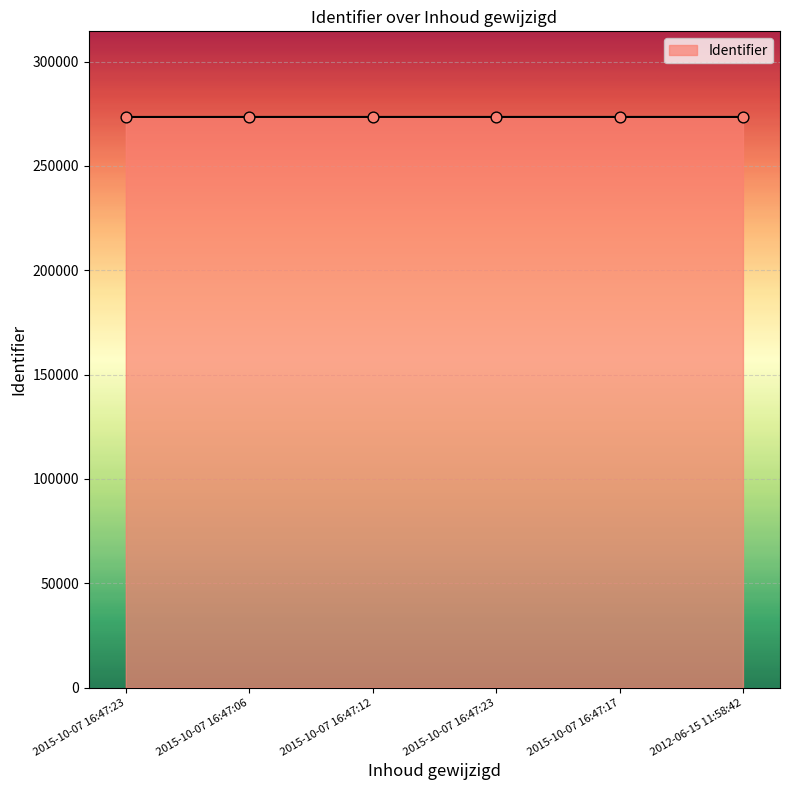

How many lines are shown in the chart?

1